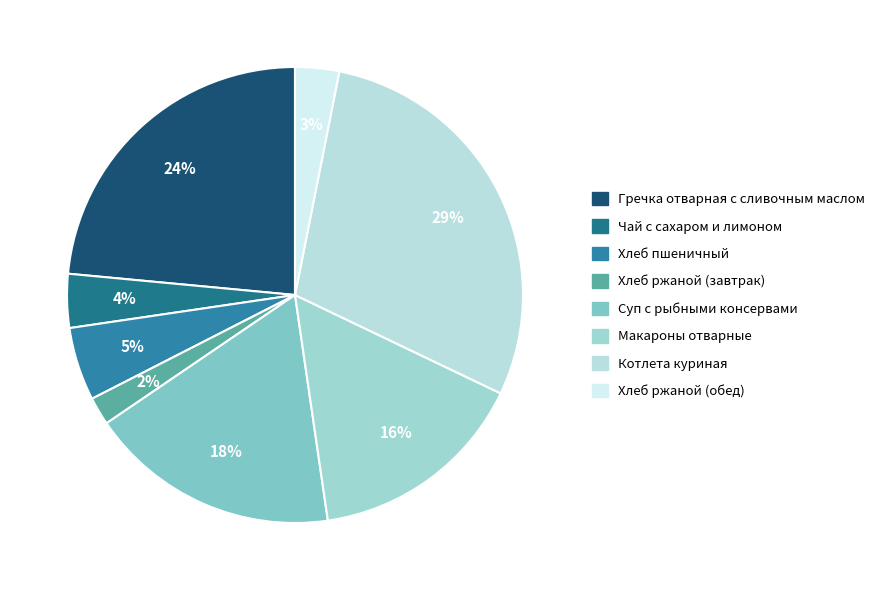

What percentage is the Хлеб ржаной (обед) slice, to the nearest percent?

3%